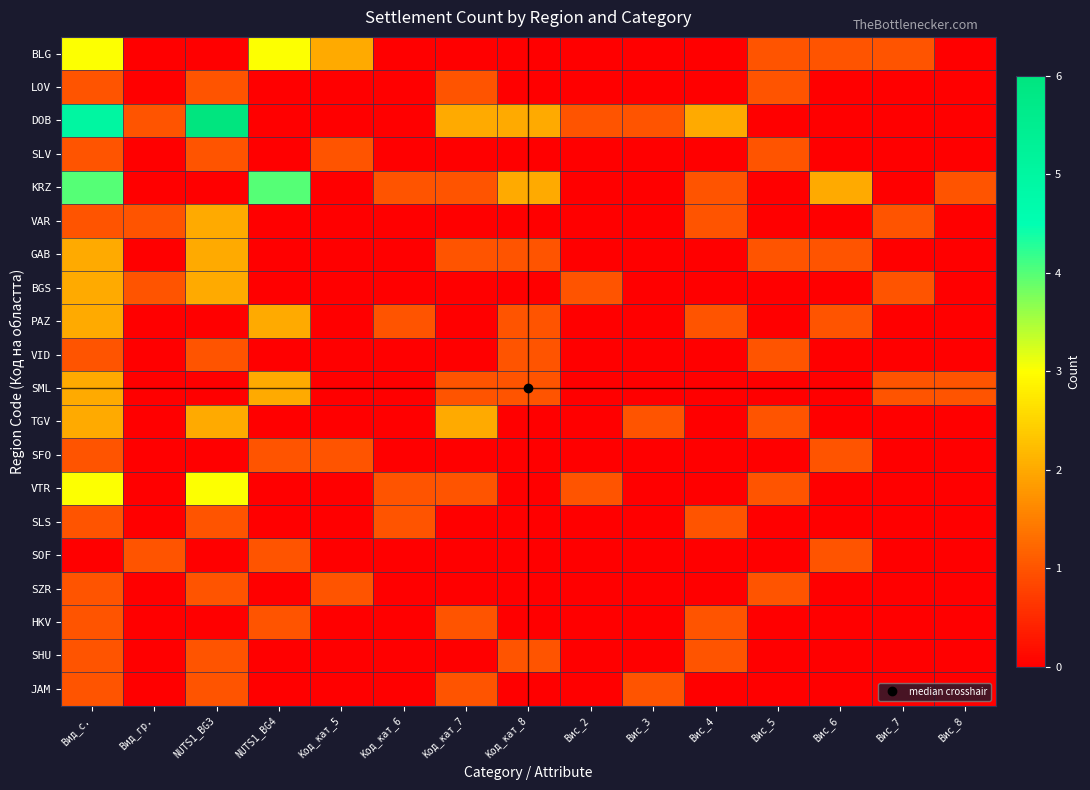

Reading left to right, list all the values displayed in this chart.

BLG: Вид_с.=3	Вид_гр.=0	NUTS1_BG3=0	NUTS1_BG4=3	Код_кат_5=2	Код_кат_6=0	Код_кат_7=0	Код_кат_8=0	Вис_2=0	Вис_3=0	Вис_4=0	Вис_5=1	Вис_6=1	Вис_7=1	Вис_8=0
LOV: Вид_с.=1	Вид_гр.=0	NUTS1_BG3=1	NUTS1_BG4=0	Код_кат_5=0	Код_кат_6=0	Код_кат_7=1	Код_кат_8=0	Вис_2=0	Вис_3=0	Вис_4=0	Вис_5=1	Вис_6=0	Вис_7=0	Вис_8=0
DOB: Вид_с.=5	Вид_гр.=1	NUTS1_BG3=6	NUTS1_BG4=0	Код_кат_5=0	Код_кат_6=0	Код_кат_7=2	Код_кат_8=2	Вис_2=1	Вис_3=1	Вис_4=2	Вис_5=0	Вис_6=0	Вис_7=0	Вис_8=0
SLV: Вид_с.=1	Вид_гр.=0	NUTS1_BG3=1	NUTS1_BG4=0	Код_кат_5=1	Код_кат_6=0	Код_кат_7=0	Код_кат_8=0	Вис_2=0	Вис_3=0	Вис_4=0	Вис_5=1	Вис_6=0	Вис_7=0	Вис_8=0
KRZ: Вид_с.=4	Вид_гр.=0	NUTS1_BG3=0	NUTS1_BG4=4	Код_кат_5=0	Код_кат_6=1	Код_кат_7=1	Код_кат_8=2	Вис_2=0	Вис_3=0	Вис_4=1	Вис_5=0	Вис_6=2	Вис_7=0	Вис_8=1
VAR: Вид_с.=1	Вид_гр.=1	NUTS1_BG3=2	NUTS1_BG4=0	Код_кат_5=0	Код_кат_6=0	Код_кат_7=0	Код_кат_8=0	Вис_2=0	Вис_3=0	Вис_4=1	Вис_5=0	Вис_6=0	Вис_7=1	Вис_8=0
GAB: Вид_с.=2	Вид_гр.=0	NUTS1_BG3=2	NUTS1_BG4=0	Код_кат_5=0	Код_кат_6=0	Код_кат_7=1	Код_кат_8=1	Вис_2=0	Вис_3=0	Вис_4=0	Вис_5=1	Вис_6=1	Вис_7=0	Вис_8=0
BGS: Вид_с.=2	Вид_гр.=1	NUTS1_BG3=2	NUTS1_BG4=0	Код_кат_5=0	Код_кат_6=0	Код_кат_7=0	Код_кат_8=0	Вис_2=1	Вис_3=0	Вис_4=0	Вис_5=0	Вис_6=0	Вис_7=1	Вис_8=0
PAZ: Вид_с.=2	Вид_гр.=0	NUTS1_BG3=0	NUTS1_BG4=2	Код_кат_5=0	Код_кат_6=1	Код_кат_7=0	Код_кат_8=1	Вис_2=0	Вис_3=0	Вис_4=1	Вис_5=0	Вис_6=1	Вис_7=0	Вис_8=0
VID: Вид_с.=1	Вид_гр.=0	NUTS1_BG3=1	NUTS1_BG4=0	Код_кат_5=0	Код_кат_6=0	Код_кат_7=0	Код_кат_8=1	Вис_2=0	Вис_3=0	Вис_4=0	Вис_5=1	Вис_6=0	Вис_7=0	Вис_8=0
SML: Вид_с.=2	Вид_гр.=0	NUTS1_BG3=0	NUTS1_BG4=2	Код_кат_5=0	Код_кат_6=0	Код_кат_7=1	Код_кат_8=1	Вис_2=0	Вис_3=0	Вис_4=0	Вис_5=0	Вис_6=0	Вис_7=1	Вис_8=1
TGV: Вид_с.=2	Вид_гр.=0	NUTS1_BG3=2	NUTS1_BG4=0	Код_кат_5=0	Код_кат_6=0	Код_кат_7=2	Код_кат_8=0	Вис_2=0	Вис_3=1	Вис_4=0	Вис_5=1	Вис_6=0	Вис_7=0	Вис_8=0
SFO: Вид_с.=1	Вид_гр.=0	NUTS1_BG3=0	NUTS1_BG4=1	Код_кат_5=1	Код_кат_6=0	Код_кат_7=0	Код_кат_8=0	Вис_2=0	Вис_3=0	Вис_4=0	Вис_5=0	Вис_6=1	Вис_7=0	Вис_8=0
VTR: Вид_с.=3	Вид_гр.=0	NUTS1_BG3=3	NUTS1_BG4=0	Код_кат_5=0	Код_кат_6=1	Код_кат_7=1	Код_кат_8=0	Вис_2=1	Вис_3=0	Вис_4=0	Вис_5=1	Вис_6=0	Вис_7=0	Вис_8=0
SLS: Вид_с.=1	Вид_гр.=0	NUTS1_BG3=1	NUTS1_BG4=0	Код_кат_5=0	Код_кат_6=1	Код_кат_7=0	Код_кат_8=0	Вис_2=0	Вис_3=0	Вис_4=1	Вис_5=0	Вис_6=0	Вис_7=0	Вис_8=0
SOF: Вид_с.=0	Вид_гр.=1	NUTS1_BG3=0	NUTS1_BG4=1	Код_кат_5=0	Код_кат_6=0	Код_кат_7=0	Код_кат_8=0	Вис_2=0	Вис_3=0	Вис_4=0	Вис_5=0	Вис_6=1	Вис_7=0	Вис_8=0
SZR: Вид_с.=1	Вид_гр.=0	NUTS1_BG3=1	NUTS1_BG4=0	Код_кат_5=1	Код_кат_6=0	Код_кат_7=0	Код_кат_8=0	Вис_2=0	Вис_3=0	Вис_4=0	Вис_5=1	Вис_6=0	Вис_7=0	Вис_8=0
HKV: Вид_с.=1	Вид_гр.=0	NUTS1_BG3=0	NUTS1_BG4=1	Код_кат_5=0	Код_кат_6=0	Код_кат_7=1	Код_кат_8=0	Вис_2=0	Вис_3=0	Вис_4=1	Вис_5=0	Вис_6=0	Вис_7=0	Вис_8=0
SHU: Вид_с.=1	Вид_гр.=0	NUTS1_BG3=1	NUTS1_BG4=0	Код_кат_5=0	Код_кат_6=0	Код_кат_7=0	Код_кат_8=1	Вис_2=0	Вис_3=0	Вис_4=1	Вис_5=0	Вис_6=0	Вис_7=0	Вис_8=0
JAM: Вид_с.=1	Вид_гр.=0	NUTS1_BG3=1	NUTS1_BG4=0	Код_кат_5=0	Код_кат_6=0	Код_кат_7=1	Код_кат_8=0	Вис_2=0	Вис_3=1	Вис_4=0	Вис_5=0	Вис_6=0	Вис_7=0	Вис_8=0